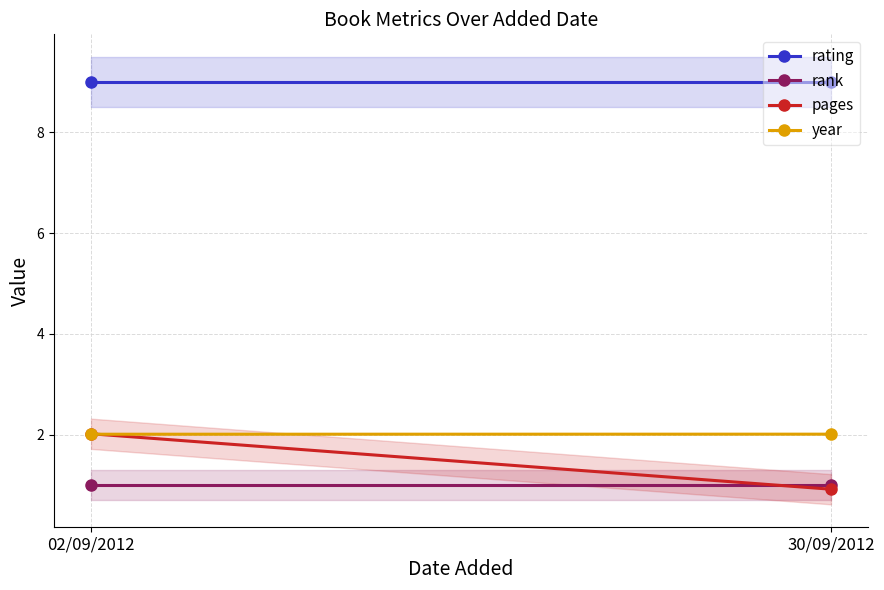

Which has a higher value, 30/09/2012 or 02/09/2012?

30/09/2012